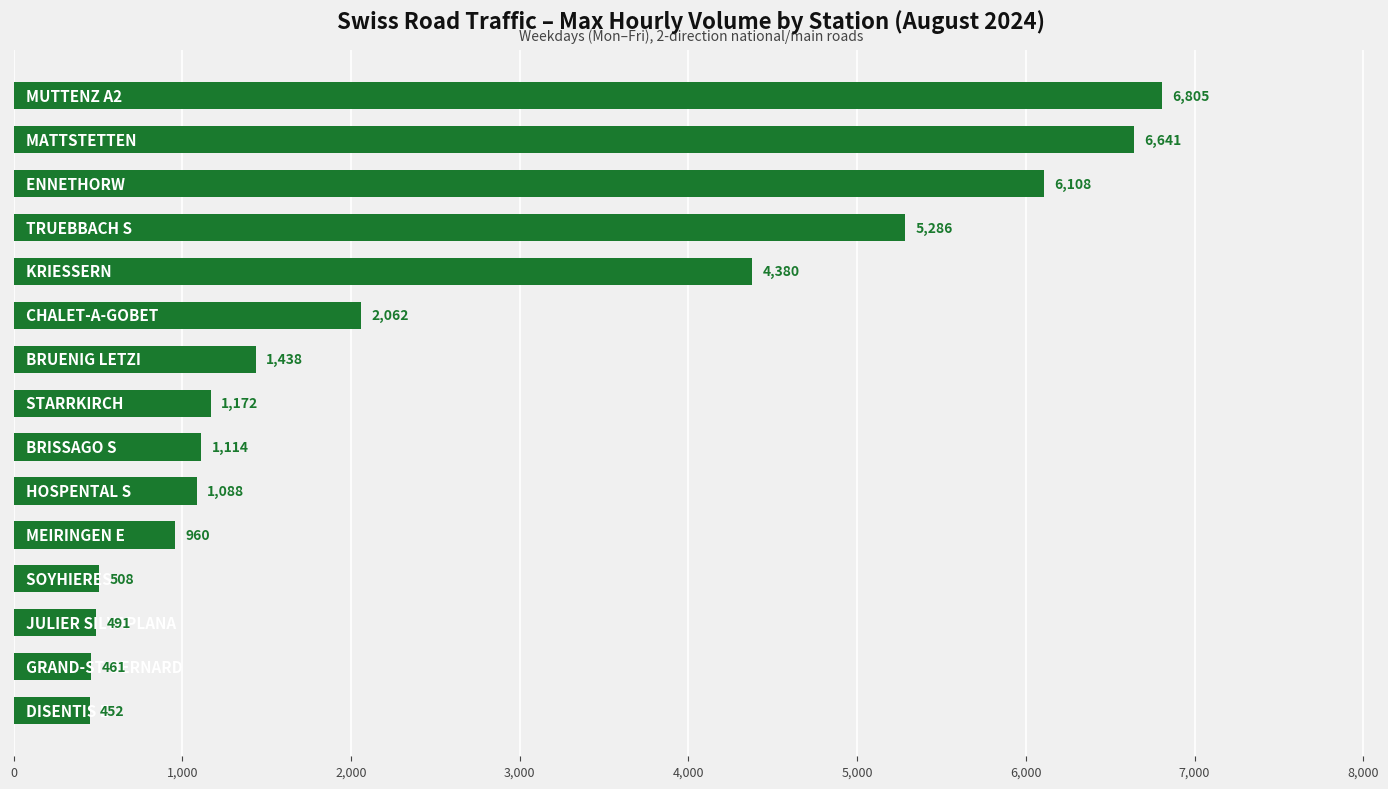

Reading bottom to top, list all the values displayed in this chart.

452	461	491	508	960	1088	1114	1172	1438	2062	4380	5286	6108	6641	6805